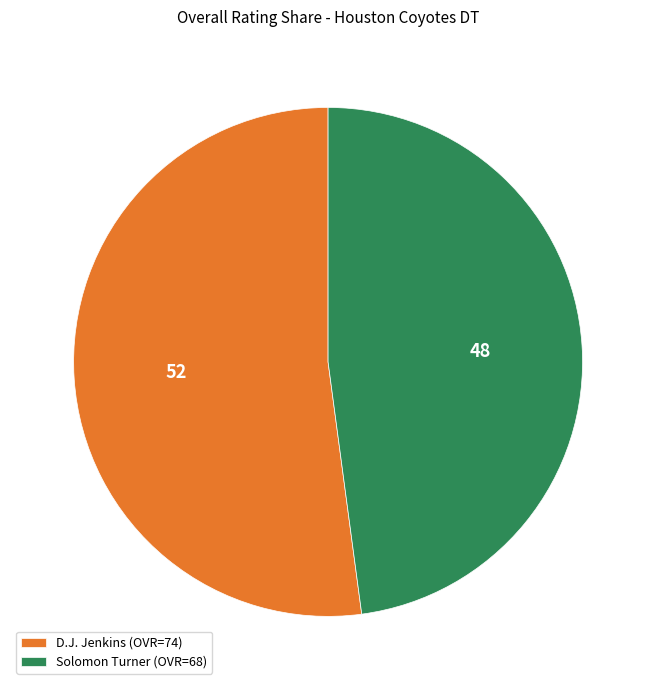

Which has a higher value, D.J. Jenkins (OVR=74) or Solomon Turner (OVR=68)?

D.J. Jenkins (OVR=74)